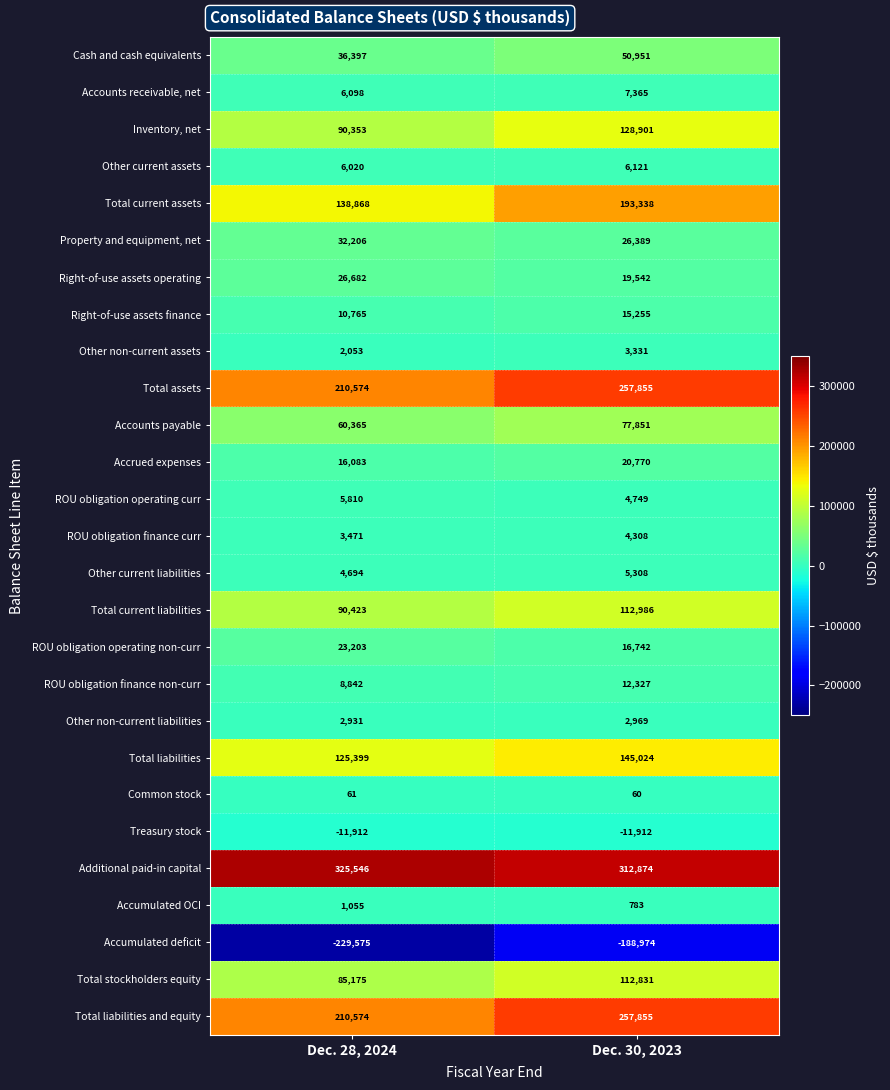

At which label is Treasury stock closest to -11912?

Dec. 28, 2024